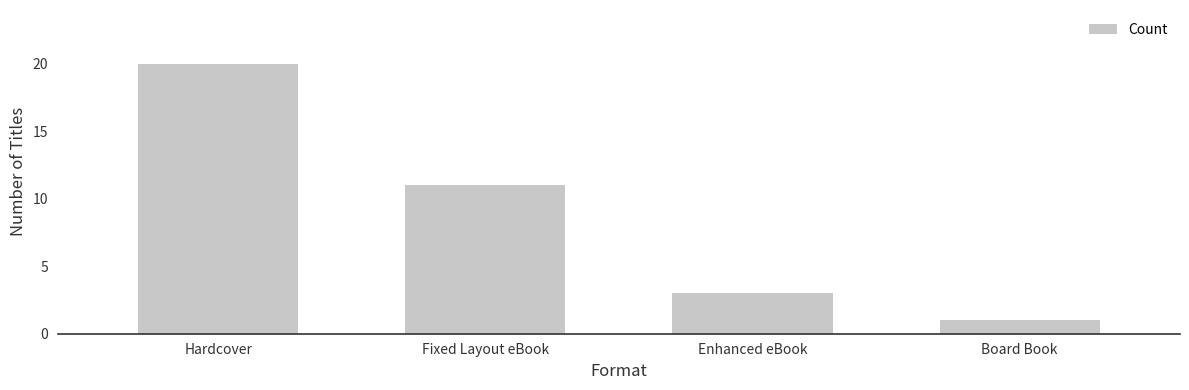

What position from the left is Enhanced eBook?

3